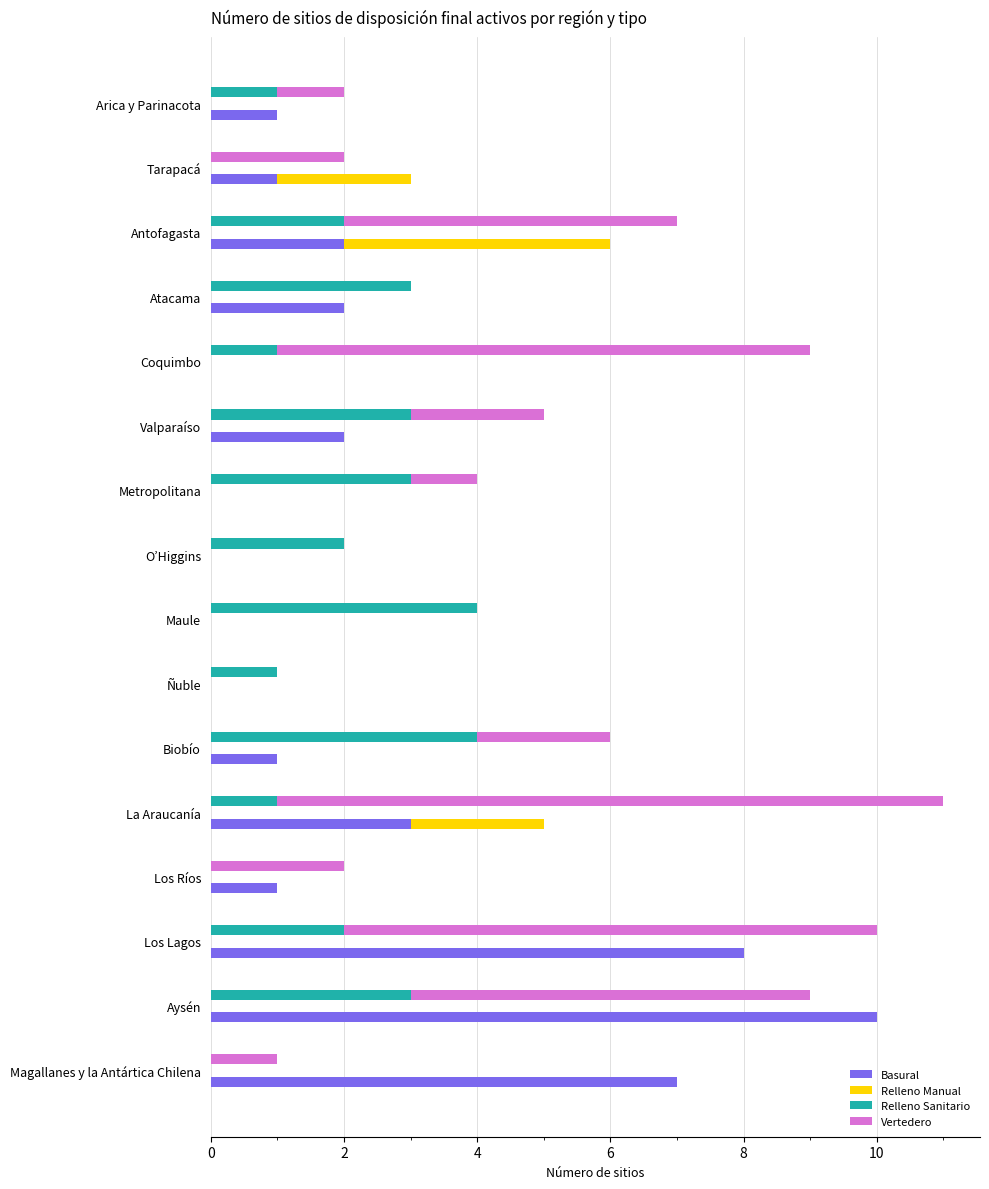

Is it true that Vertedero equals 17 at La Araucanía?

False